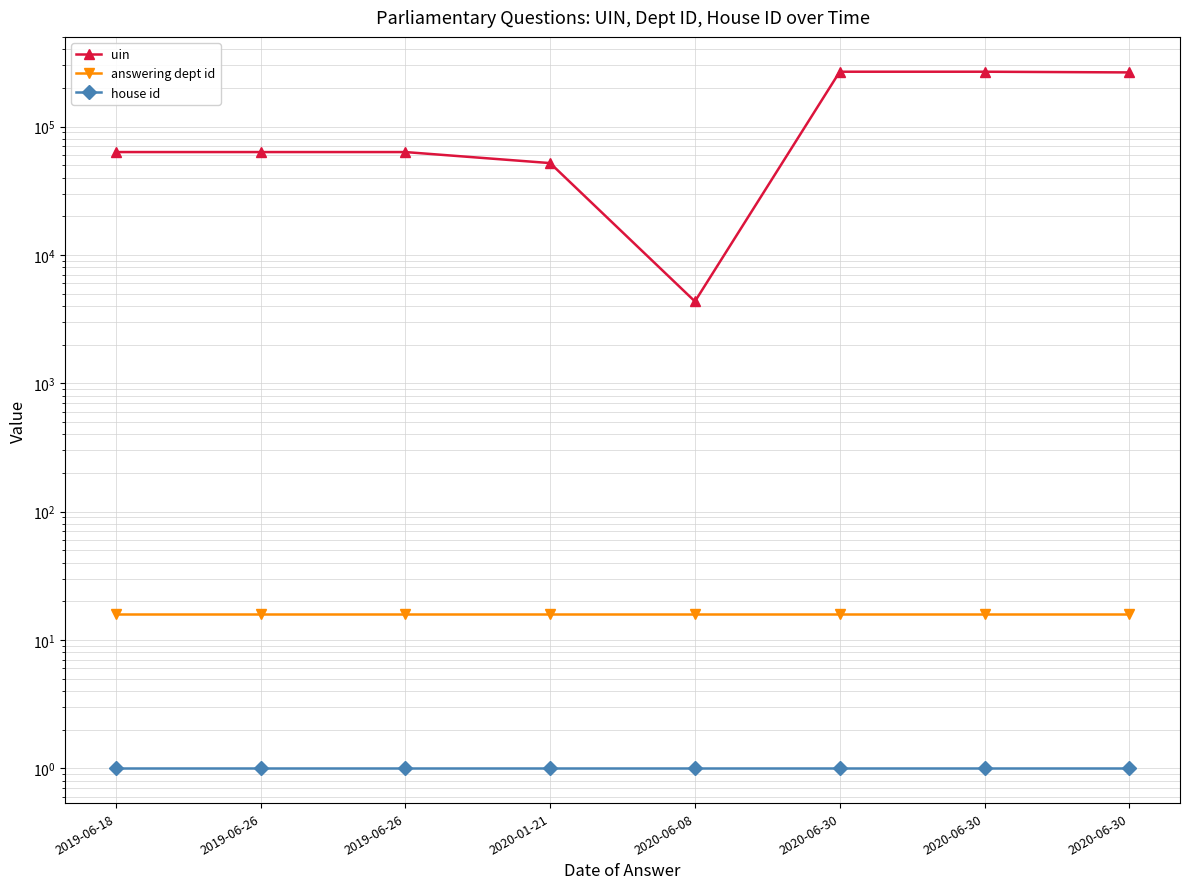

True or false: house id has more than 1 interior local peaks.

False